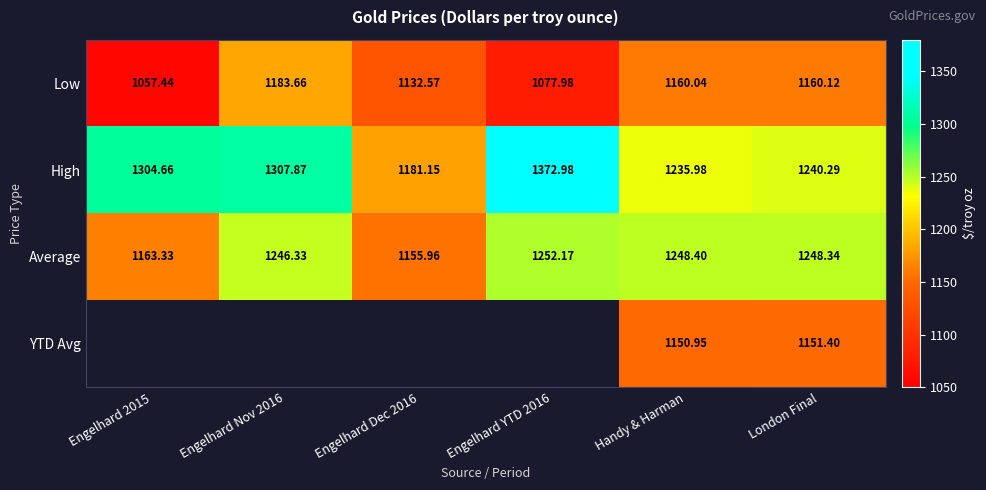

Between London Final and Engelhard Nov 2016, which is larger?

Engelhard Nov 2016